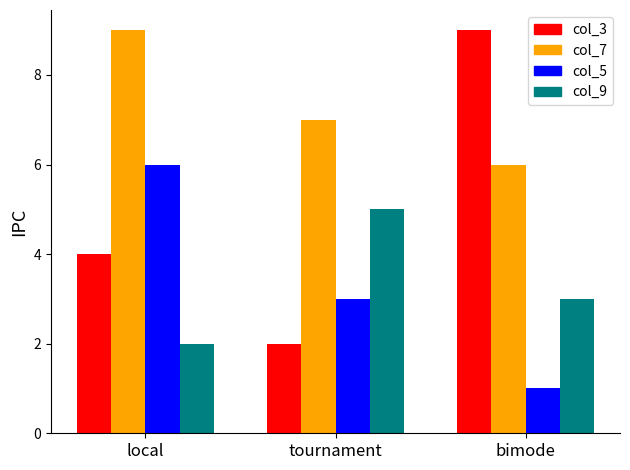

Read the col_7 value at tournament.

7